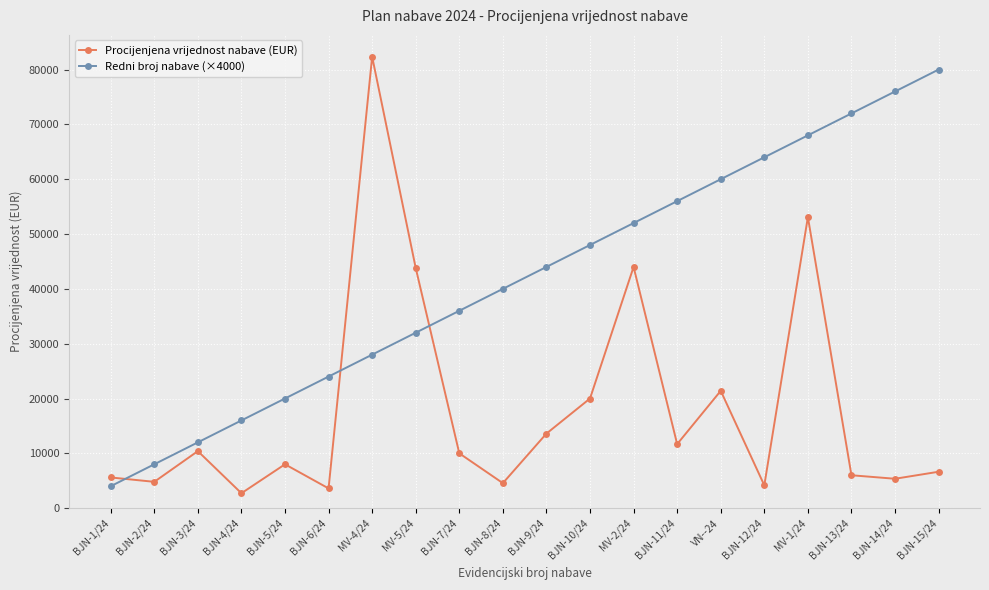

What is the difference between the Procijenjena vrijednost nabave (EUR) values at BJN-12/24 and MV-1/24?

48930